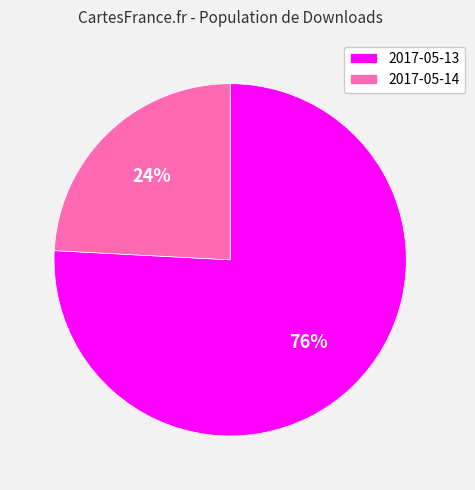

Count the number of slices in the pie.

2